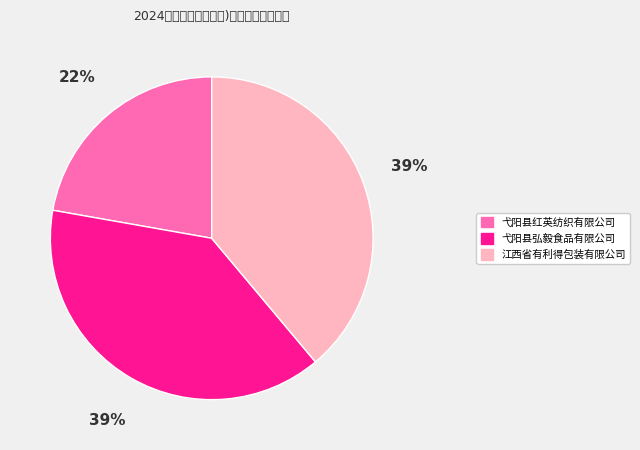

To the nearest percent, what portion does 江西省有利得包装有限公司 represent?

39%